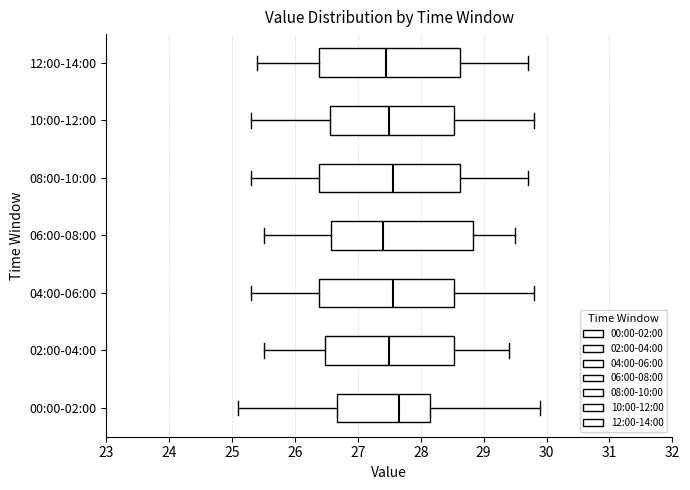

Reading bottom to top, transcribe this box plot: for each box, give where its median line is, the range the box spans, and where its two whiskers end, as read against the x-axis. The values are not printed on the chart, so give them approximately, as read against the axis.

00:00-02:00: median 27.7, box 26.7 to 28.2, whiskers 25.1 to 29.9
02:00-04:00: median 27.5, box 26.5 to 28.5, whiskers 25.5 to 29.4
04:00-06:00: median 27.6, box 26.4 to 28.5, whiskers 25.3 to 29.8
06:00-08:00: median 27.4, box 26.6 to 28.8, whiskers 25.5 to 29.5
08:00-10:00: median 27.6, box 26.4 to 28.6, whiskers 25.3 to 29.7
10:00-12:00: median 27.5, box 26.6 to 28.5, whiskers 25.3 to 29.8
12:00-14:00: median 27.5, box 26.4 to 28.6, whiskers 25.4 to 29.7